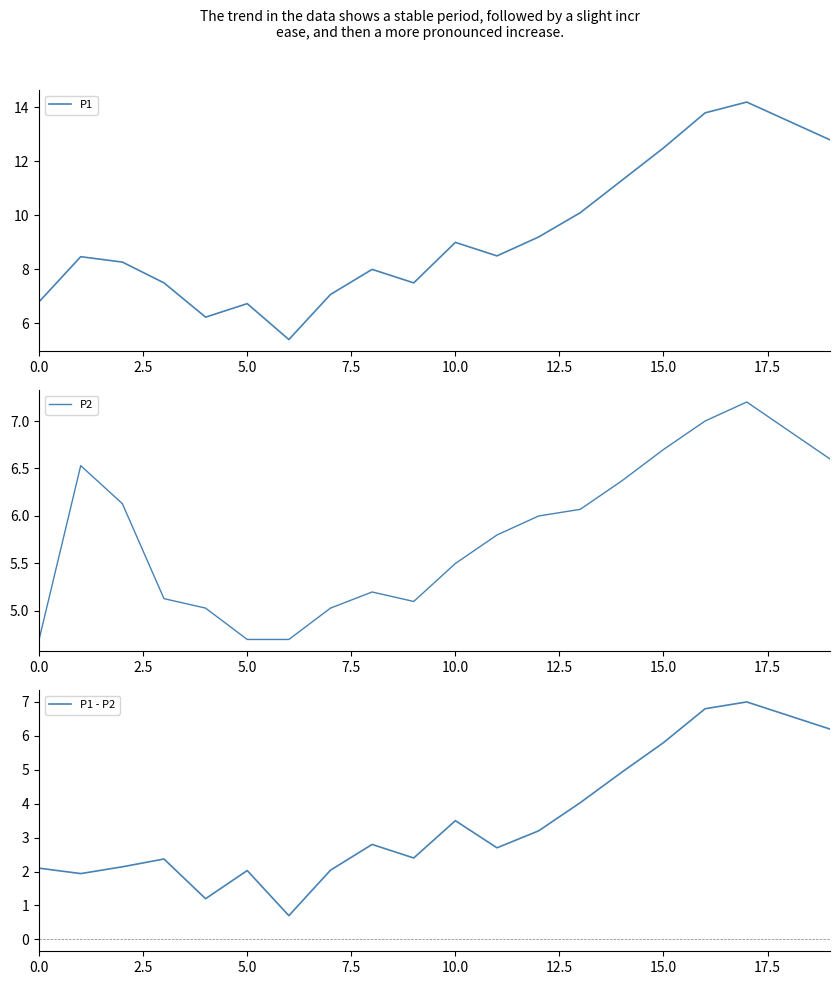

What is the lowest value of the P1 series?

5.4